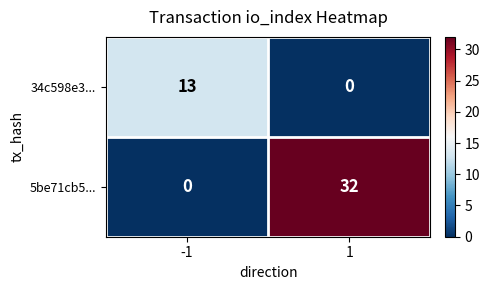

Which category has the highest value across all series?

1